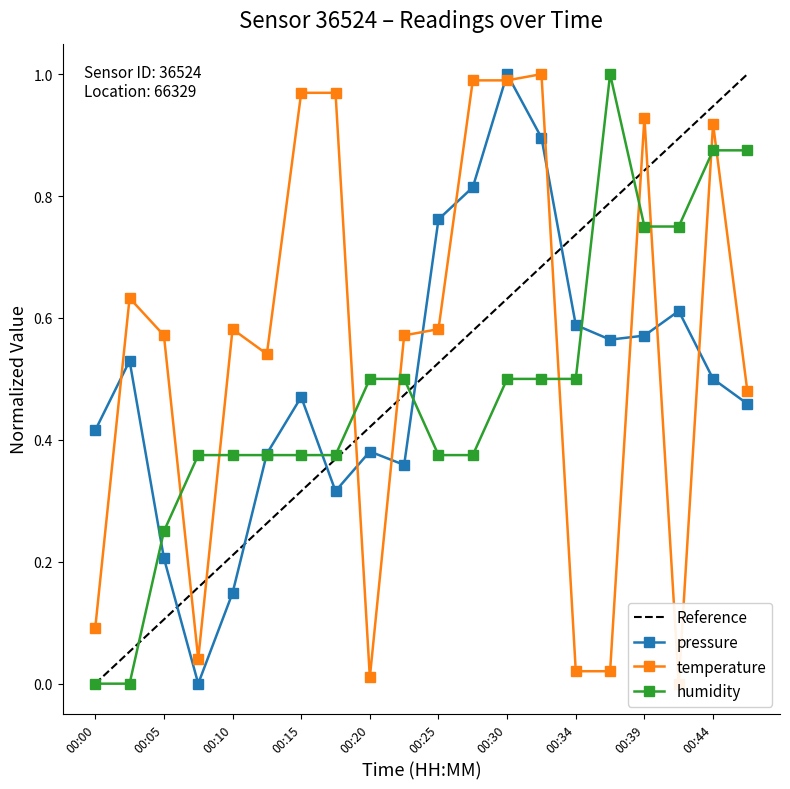

At how many categories does at least one series exceed 0?

20